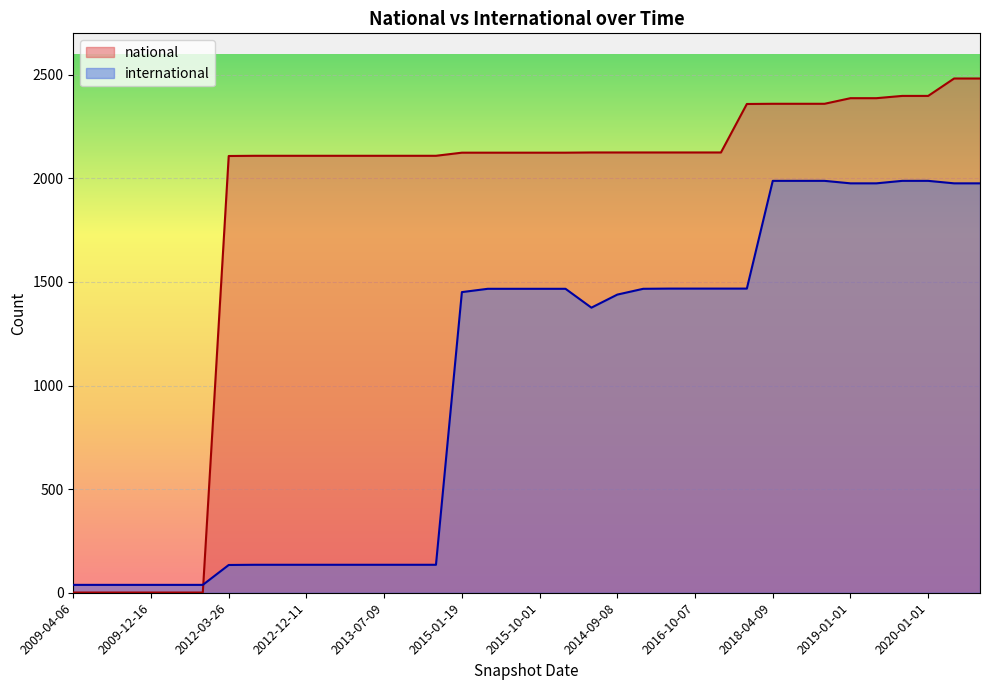

Is it true that international equals 1988 at 2019-04-06?

True